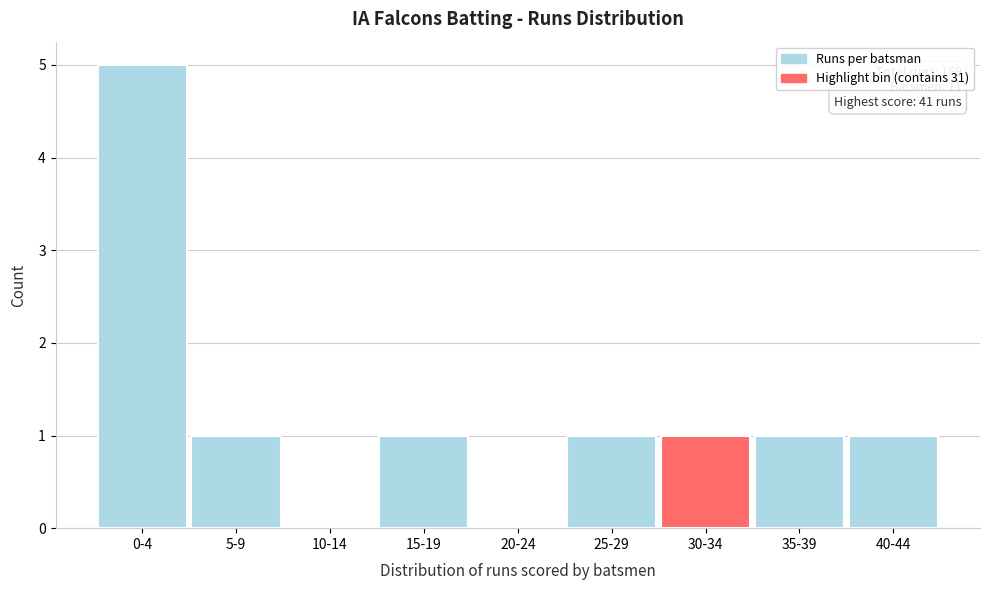

Reading right to left, list all the values displayed in this chart.

40-44=1	35-39=1	30-34=1	25-29=1	20-24=0	15-19=1	10-14=0	5-9=1	0-4=5